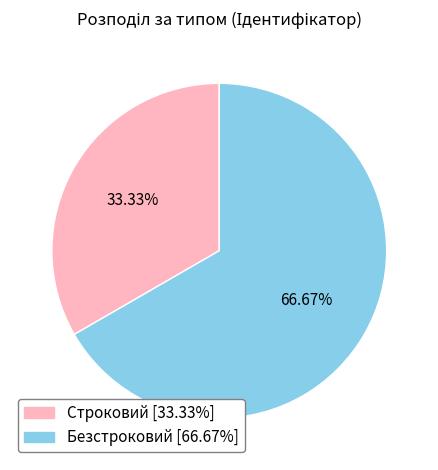

Between Безстроковий and Строковий, which is larger?

Безстроковий